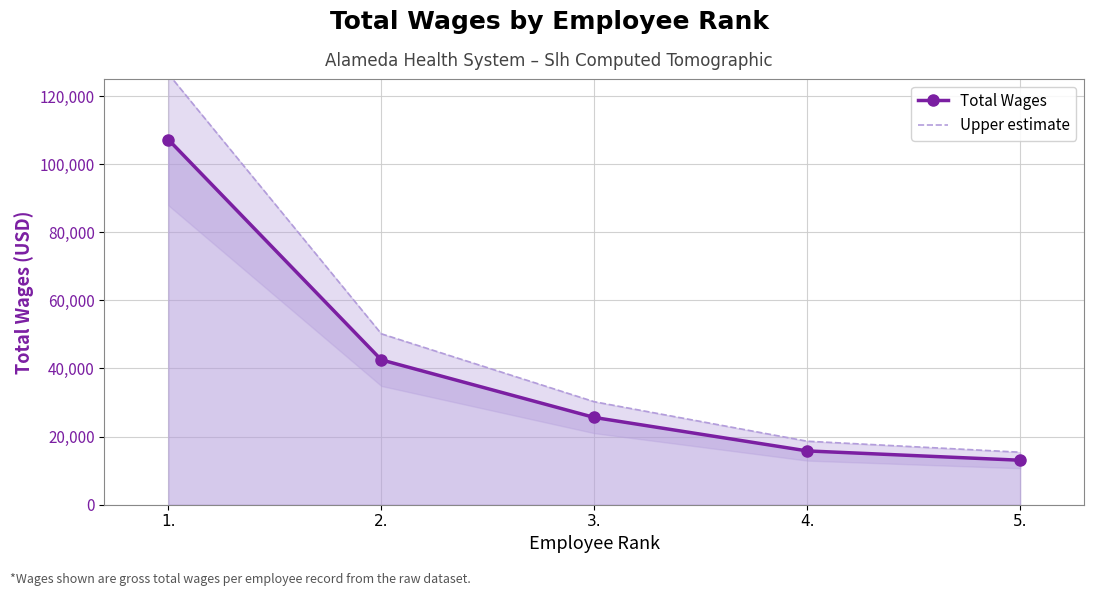

Reading right to left, what are all the values shown in this chart?

Total Wages: 13064.0	15799.0	25626.0	42534.0	107208.0
Upper estimate: 15415.5	18642.8	30238.7	50190.1	126505.4